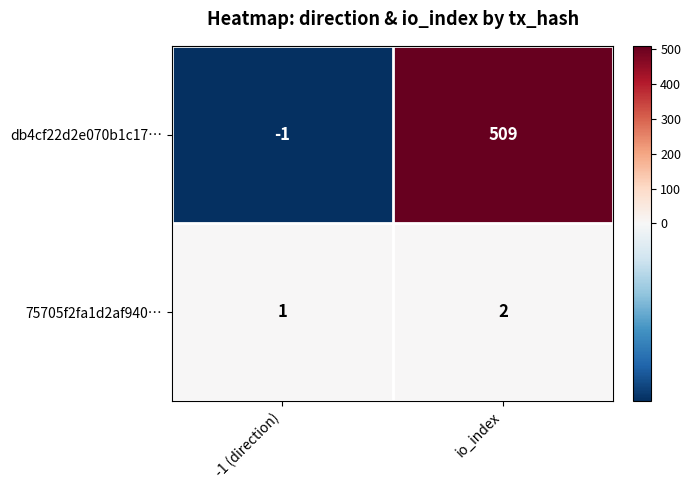

Reading left to right, transcribe all the data shown in this chart.

db4cf22d2e070b1c17…: -1 (direction)=-1	io_index=509
75705f2fa1d2af940…: -1 (direction)=1	io_index=2